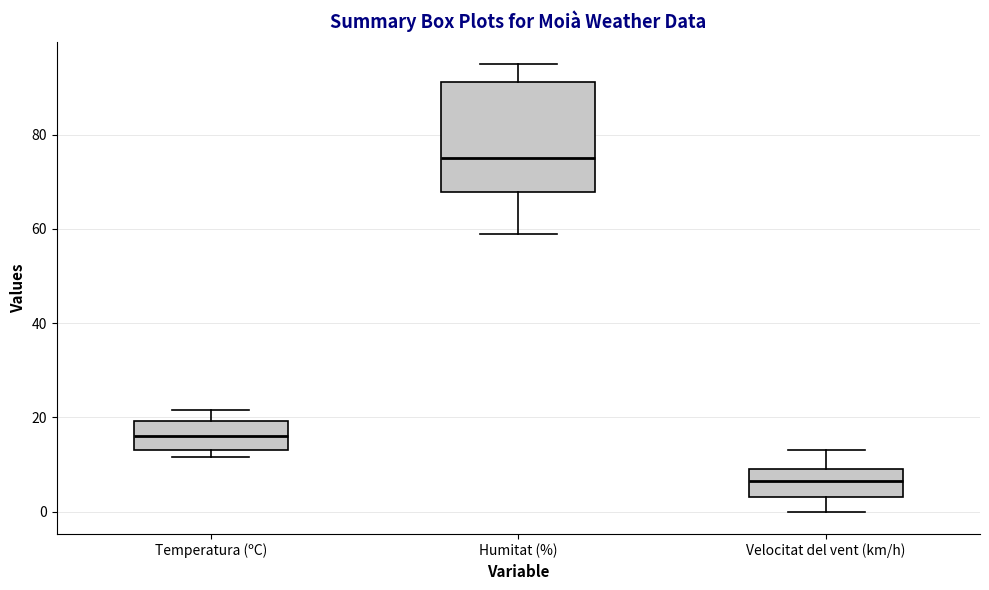

Which box has the highest median line?

Humitat (%)